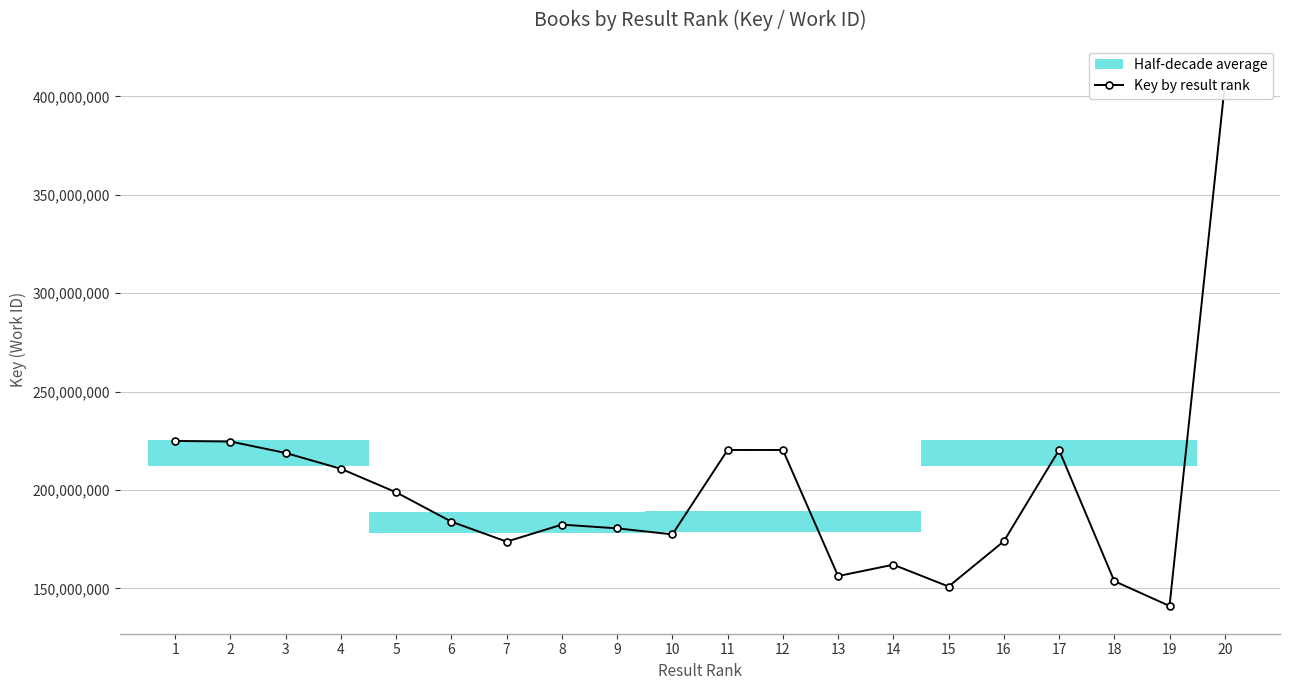

What is the difference between the values at 4 and 6?

26883209